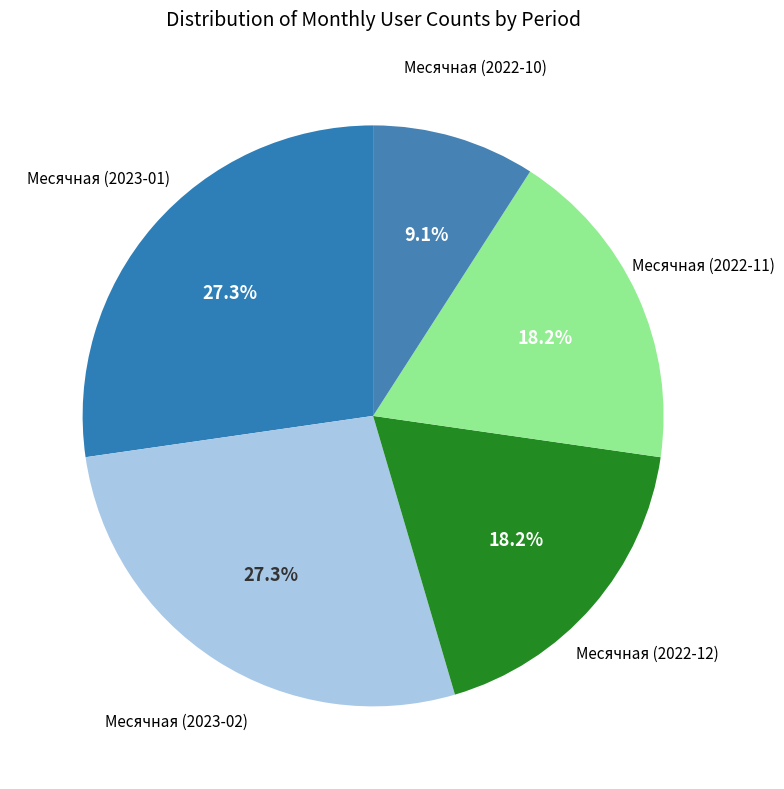

Approximately how many times larger is the value at Месячная (2023-02) compared to Месячная (2022-12)?

1.5